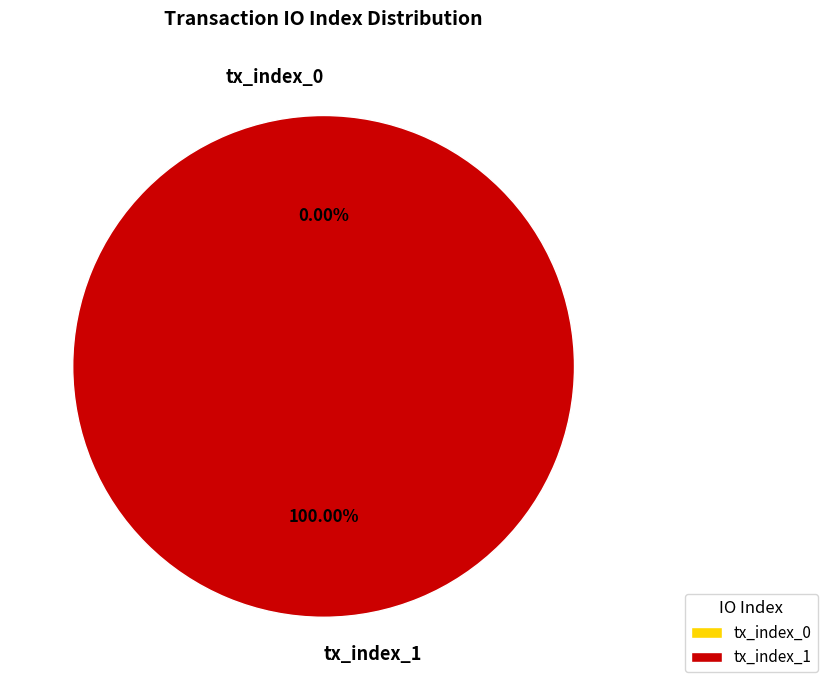

To the nearest percent, what is the difference between the largest and smallest slice percentages?

100%